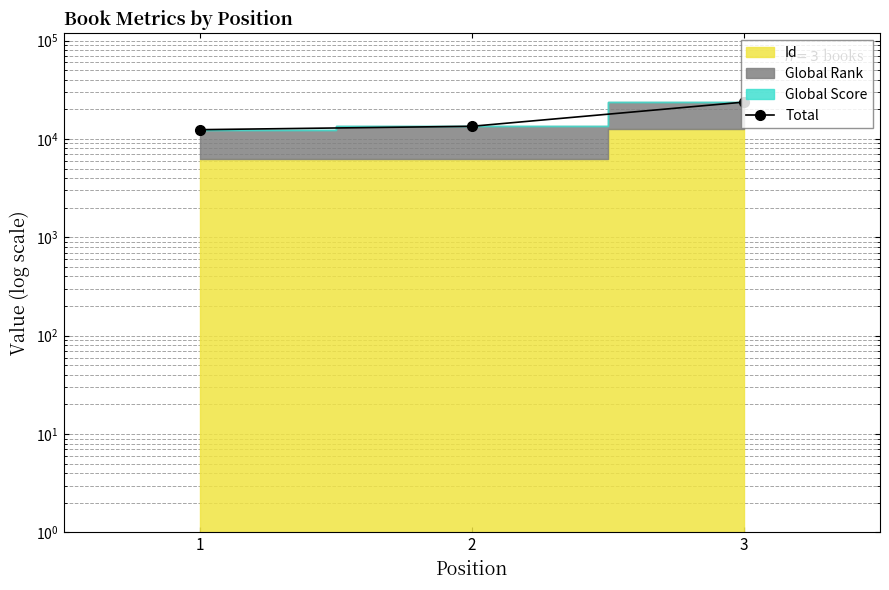

The chart shows a value of 22526 at 2. True or false?

False